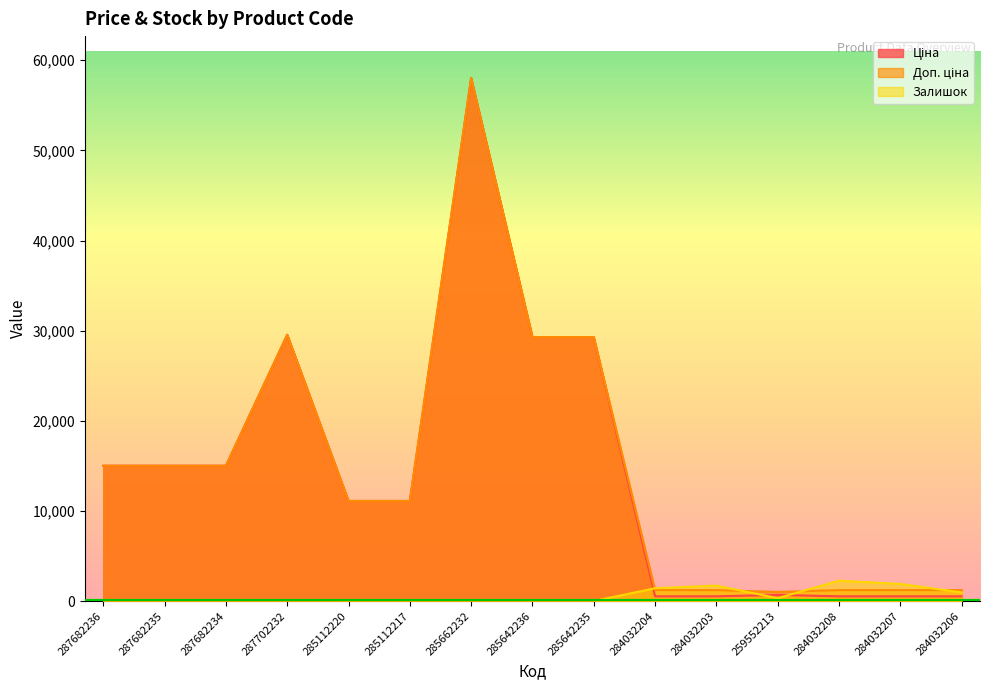

How many lines are shown in the chart?

3